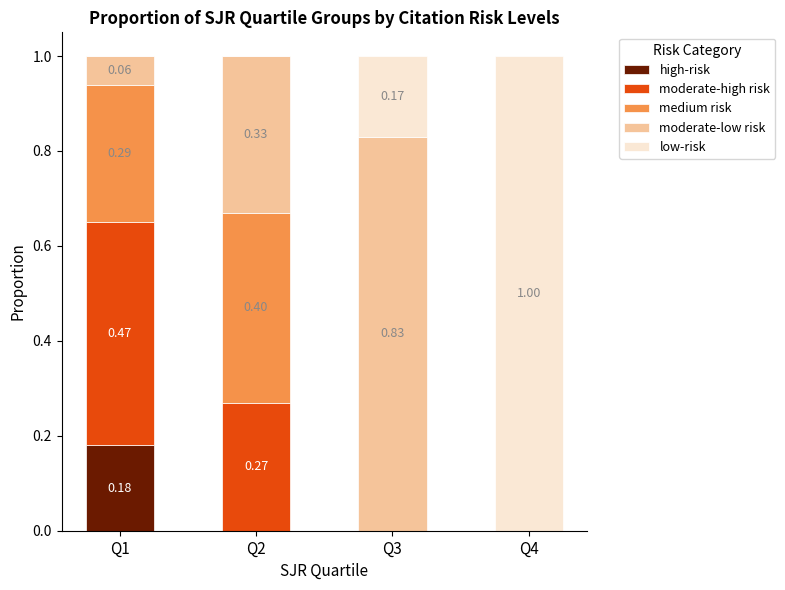

What is the total value across all series at Q2?

1.0